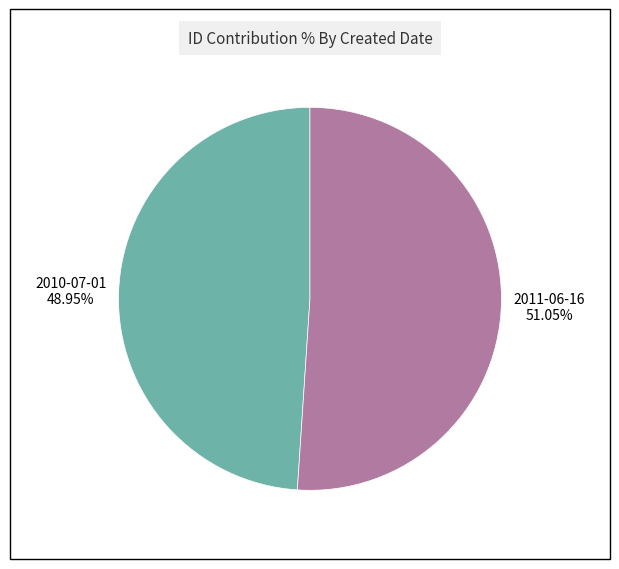

To the nearest percent, what is the difference between the 2011-06-16 and 2010-07-01 slice percentages?

2%